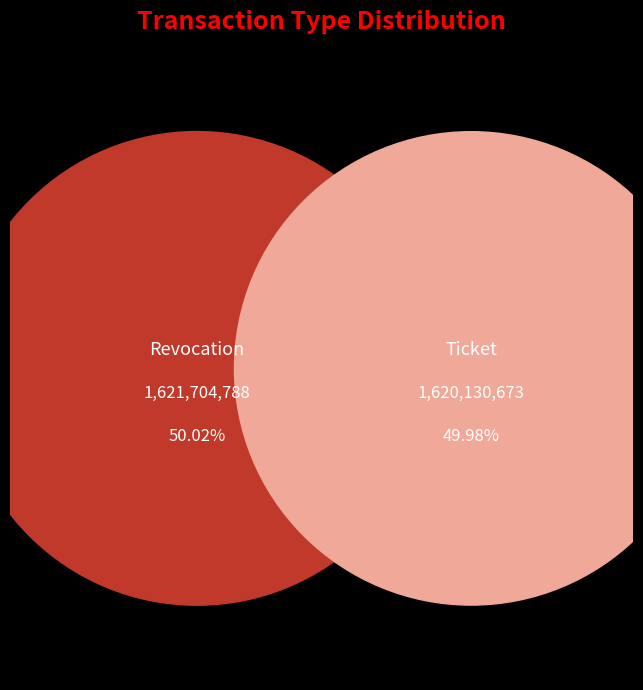

To the nearest percent, what portion does Ticket represent?

50%